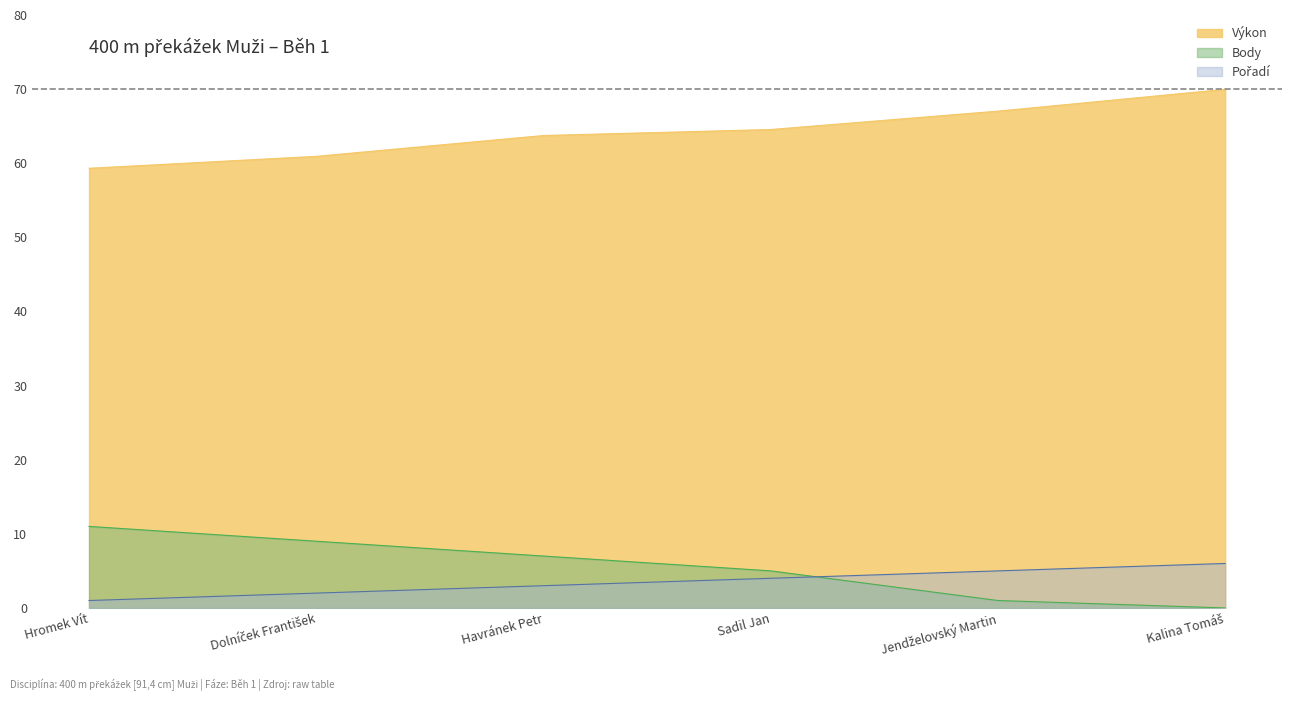

What is the difference between the maximum and minimum values in the Body series?

11.0